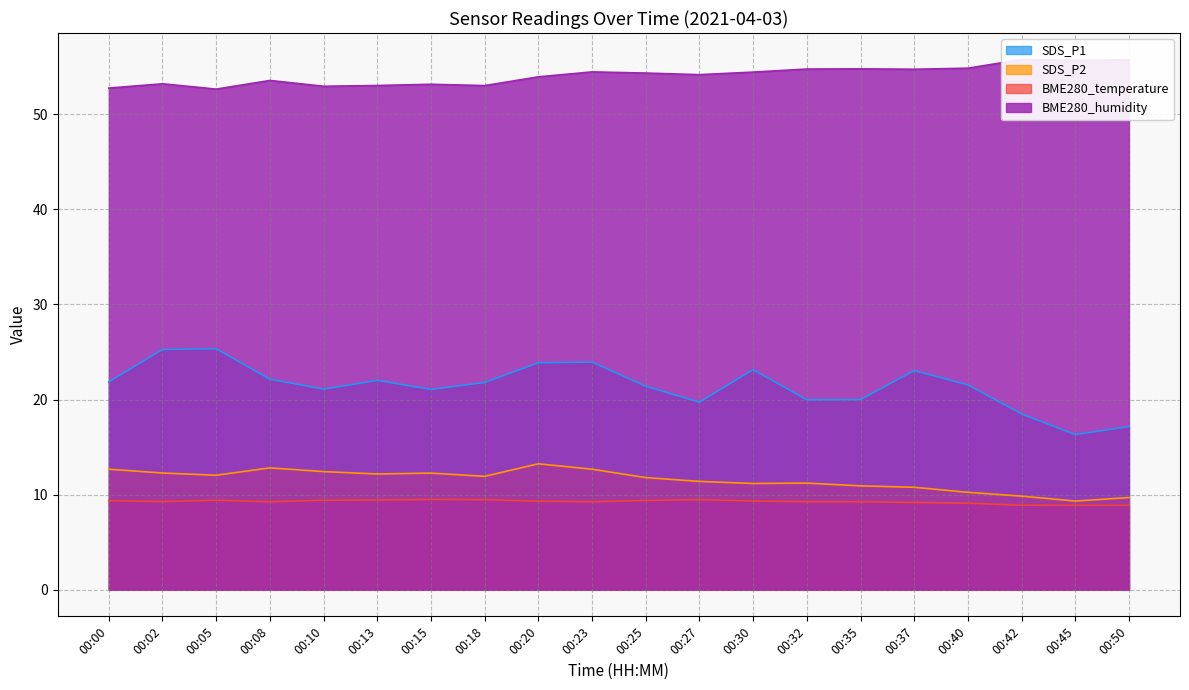

True or false: SDS_P2 and SDS_P1 cross at least once.

False